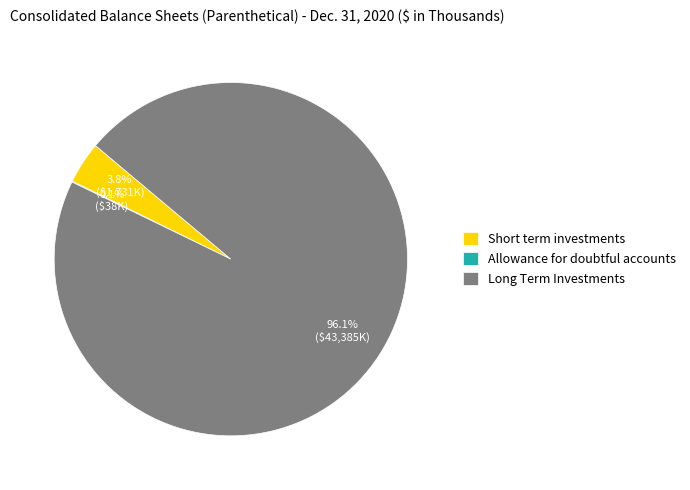

True or false: Short term investments accounts for 4% of the total.

True